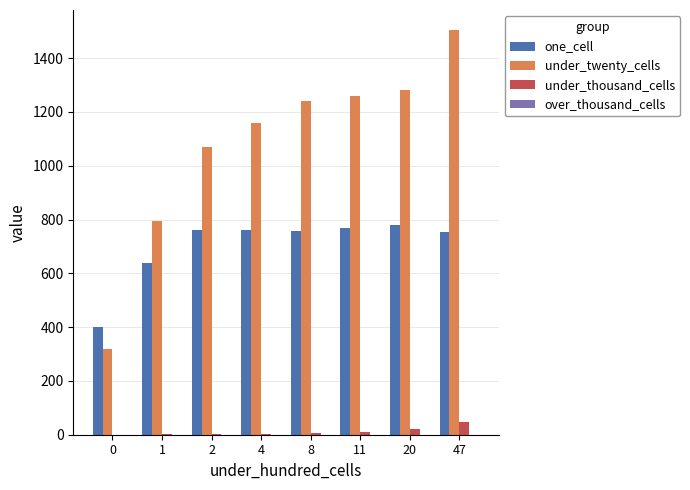

The value of under_thousand_cells at 47 is 47. True or false?

True